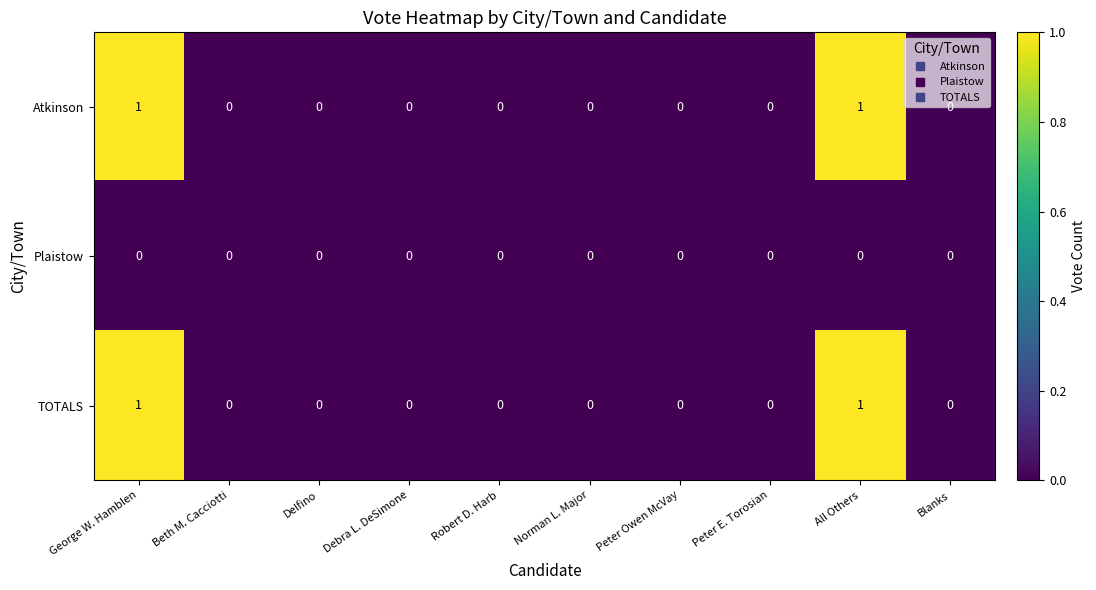

How many Atkinson values are between 0 and 1?

10